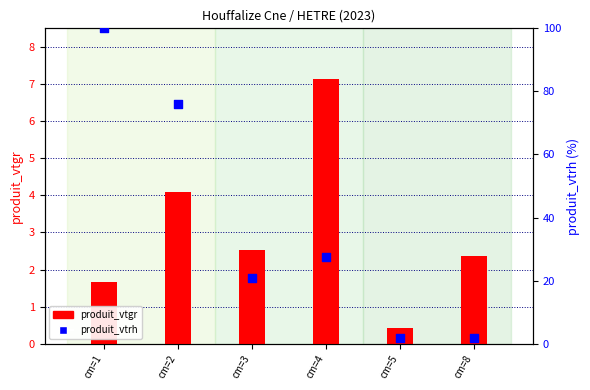

What are all the series names shown in the legend?

produit_vtgr, produit_vtrh